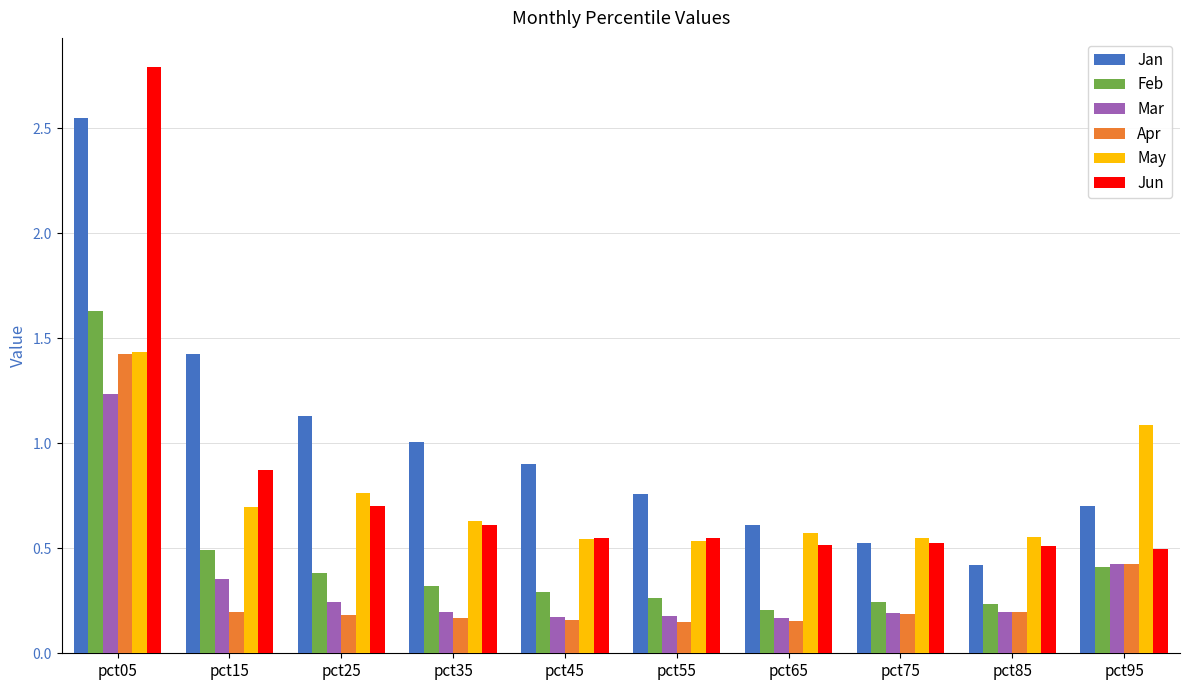

What are all the series names shown in the legend?

Jan, Feb, Mar, Apr, May, Jun